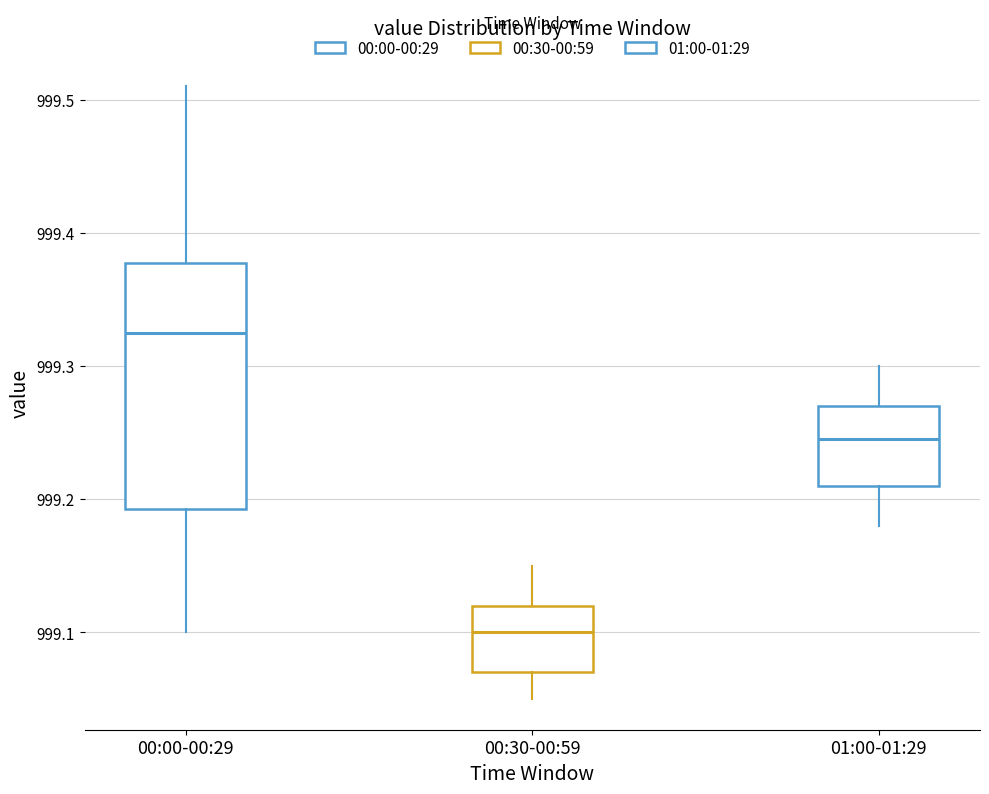

Which box has the lowest median line?

00:30-00:59